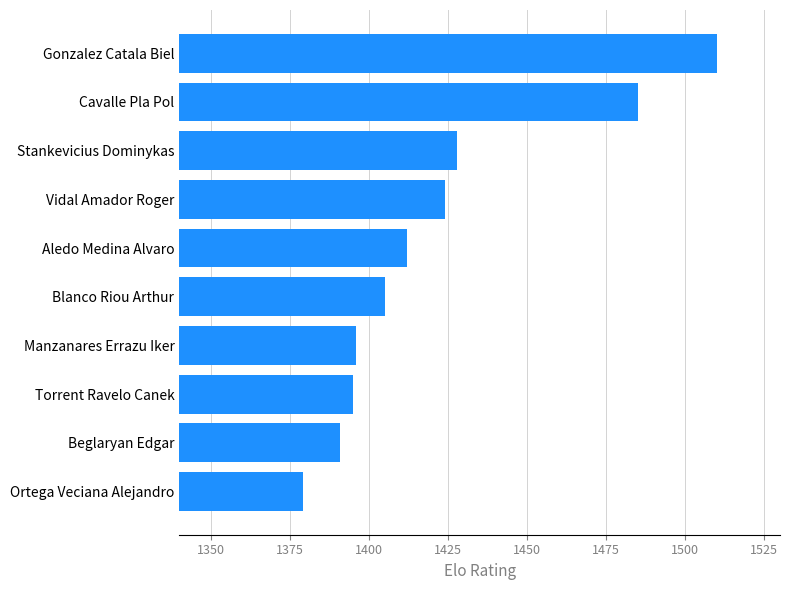

What is the sum of the values at Gonzalez Catala Biel and Vidal Amador Roger?

2934